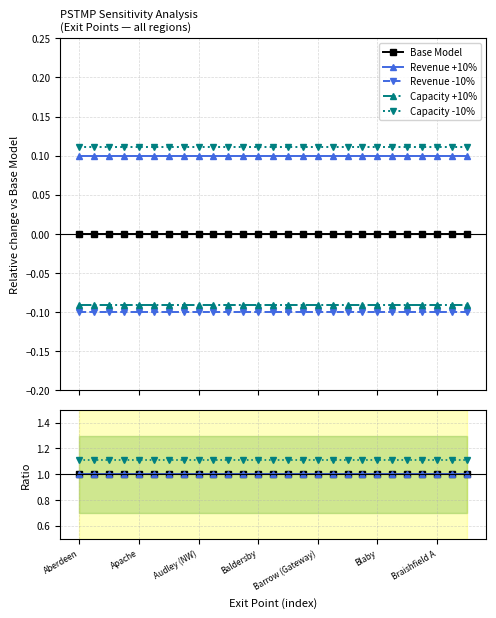

Does the chart have visible grid lines?

Yes